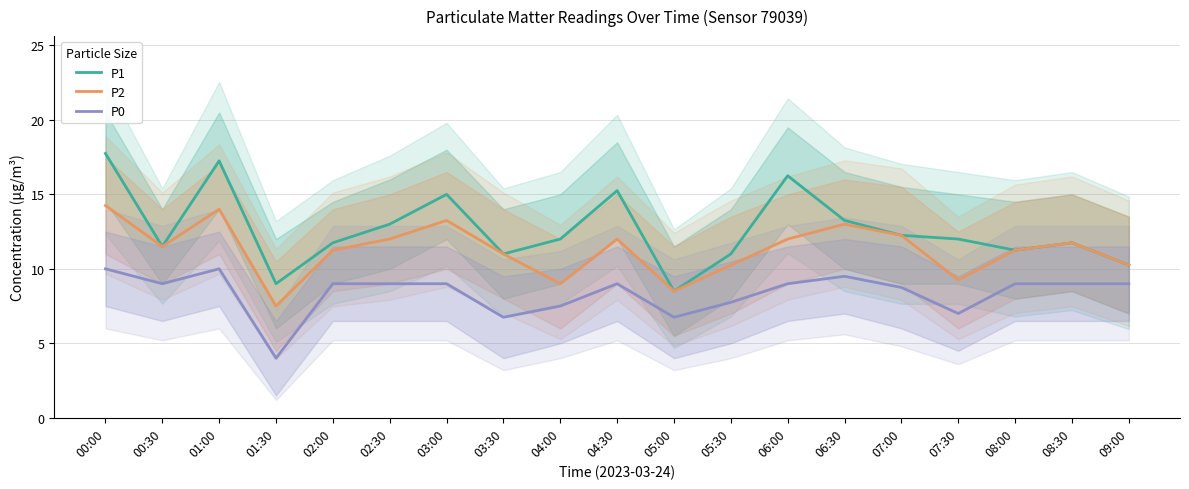

At which category is the sum across all series the highest?

00:00